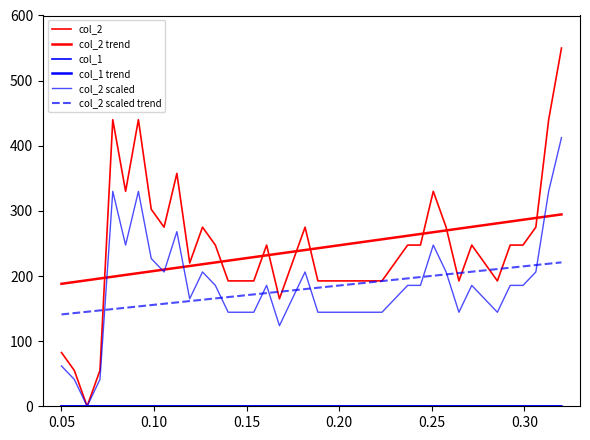

Does the chart display data point markers on the line(s)?

No